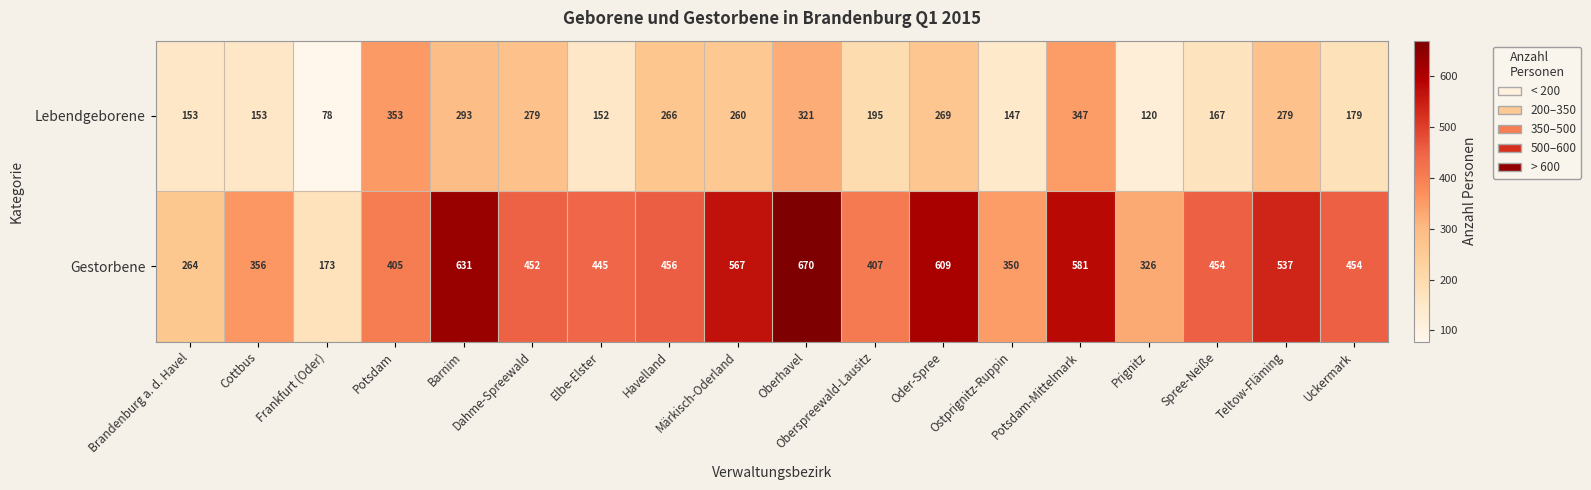

Where does the Gestorbene series first go above 454?

Barnim